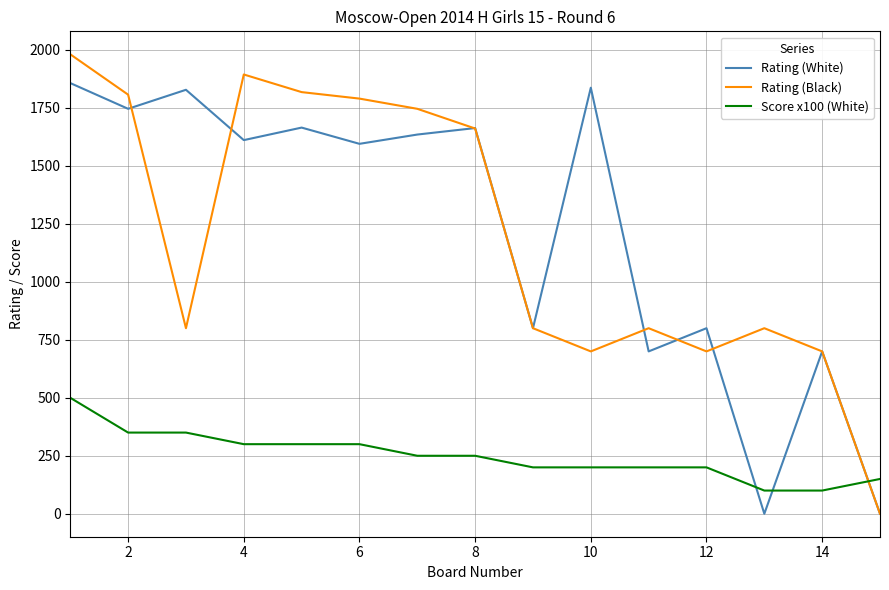

True or false: Score x100 (White) and Rating (White) cross at least once.

True